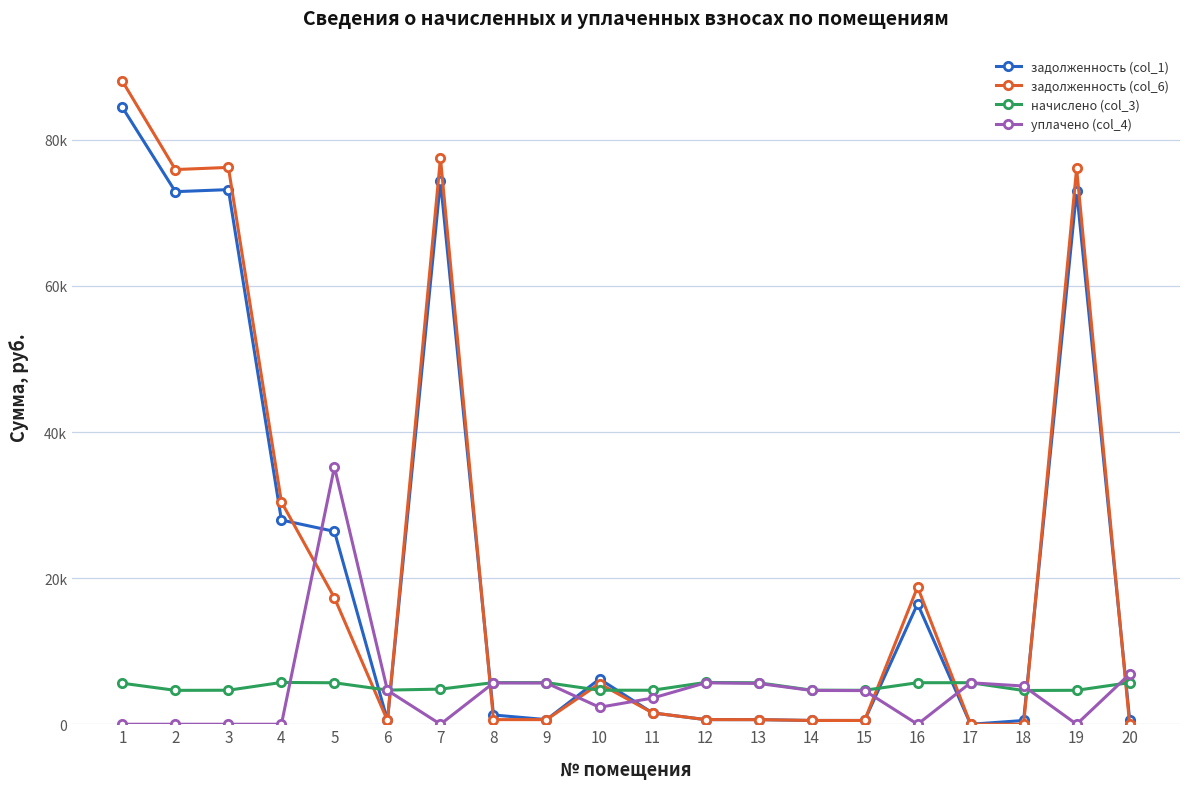

What is the value of the начислено (col_3) point at the 13th from the left?

5677.5